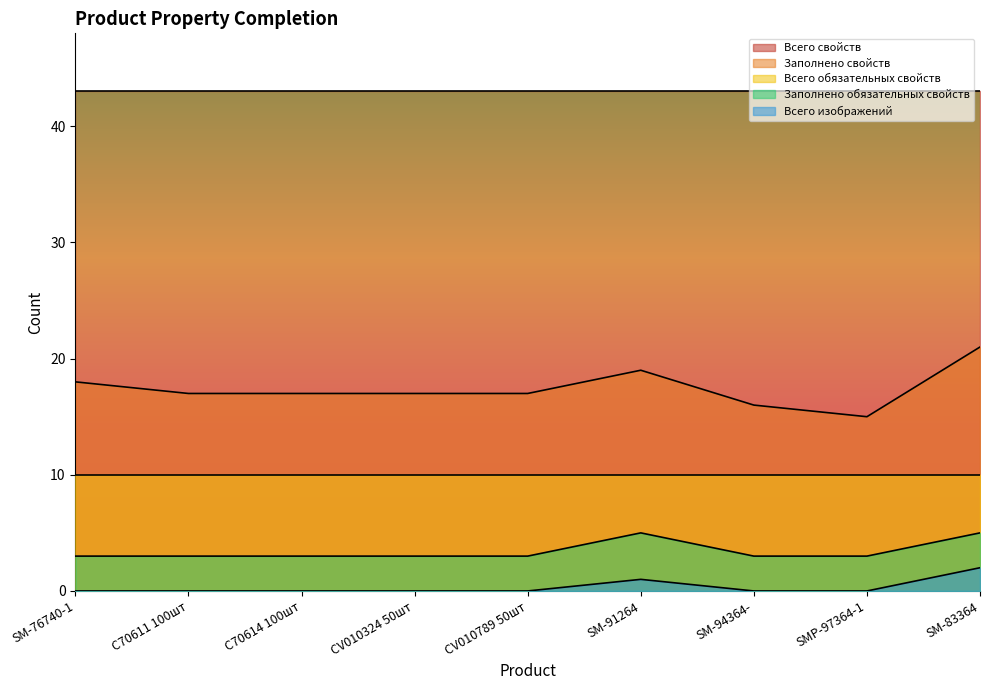

Which series has the largest total across all categories?

Всего свойств